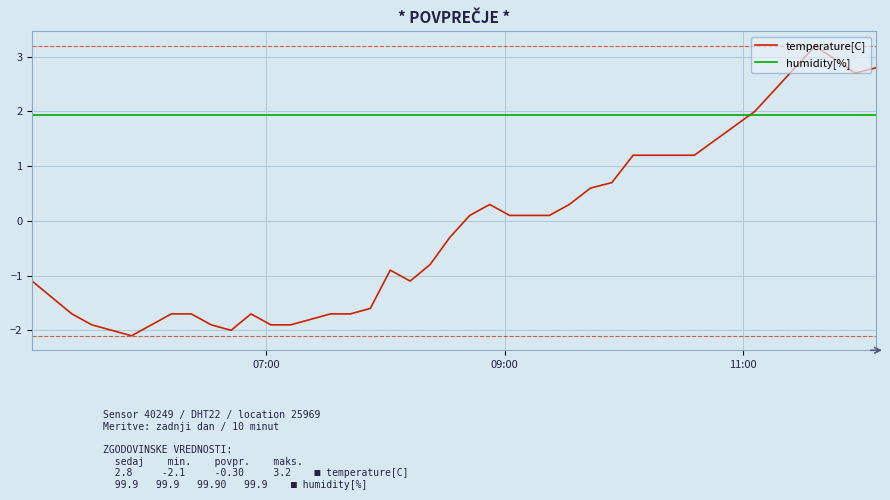

Which series has the largest total across all categories?

humidity[%]